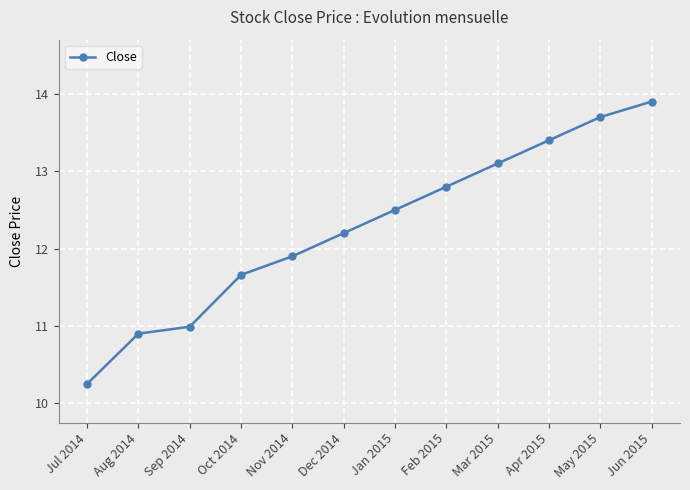

What is the sum of all values?

147.3